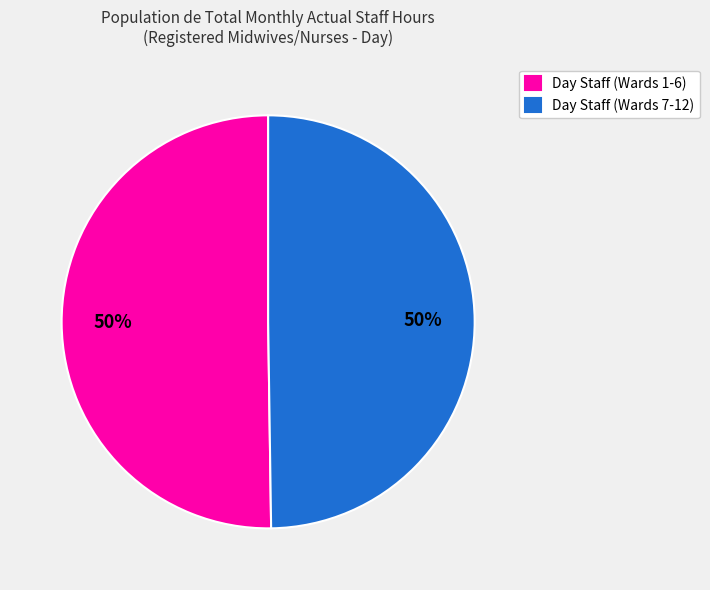

Is it true that Day Staff (Wards 7-12) is 57% of the pie?

False